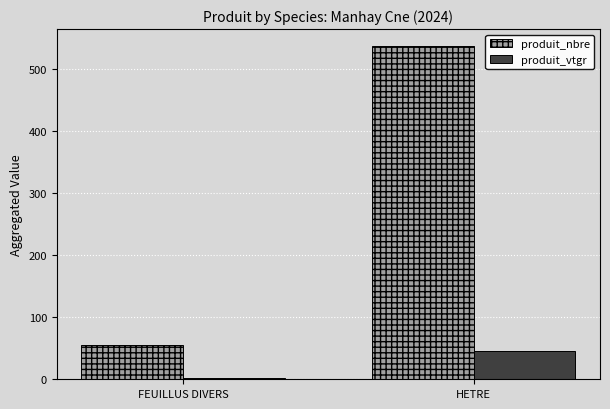

Are the bars horizontal?

No